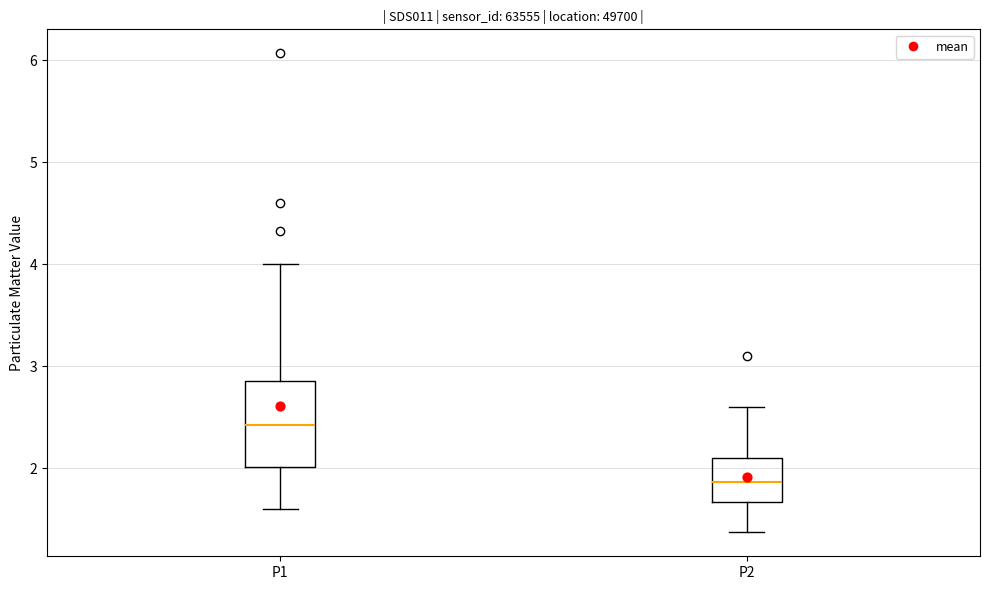

Reading left to right, transcribe this box plot: for each box, give where its median line is, the range the box spans, and where its two whiskers end, as read against the y-axis. The values are not printed on the chart, so give them approximately, as read against the axis.

P1: median 2.4, box 2.0 to 2.9, whiskers 1.6 to 4.0
P2: median 1.9, box 1.7 to 2.1, whiskers 1.4 to 2.6